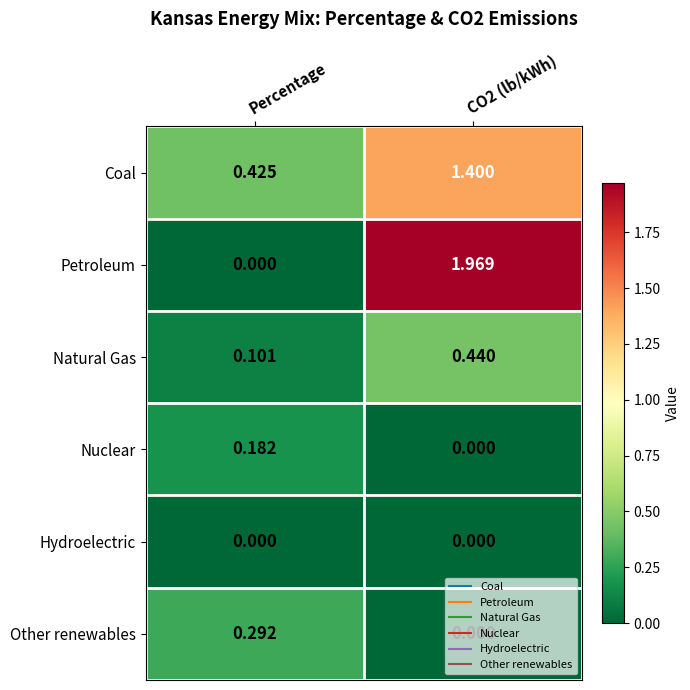

Which series has the largest total across all categories?

Petroleum